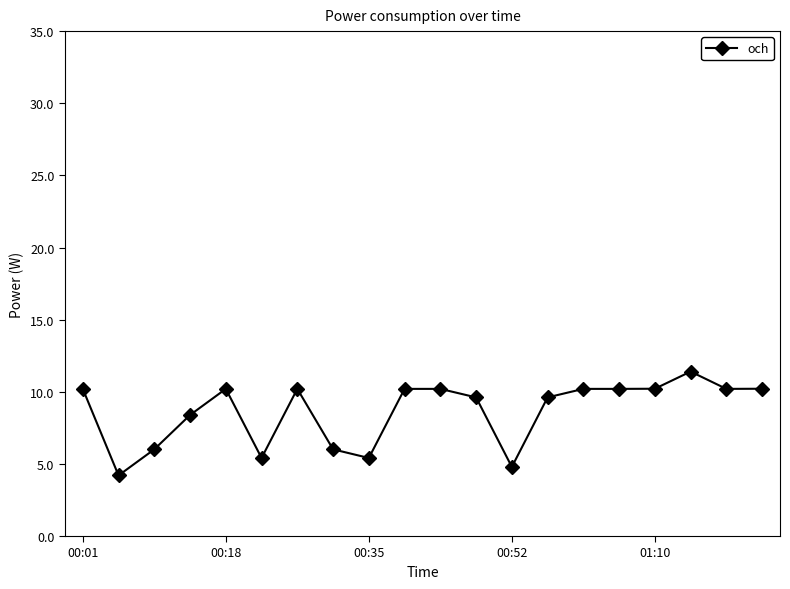

Count the number of values greater than 10.

11